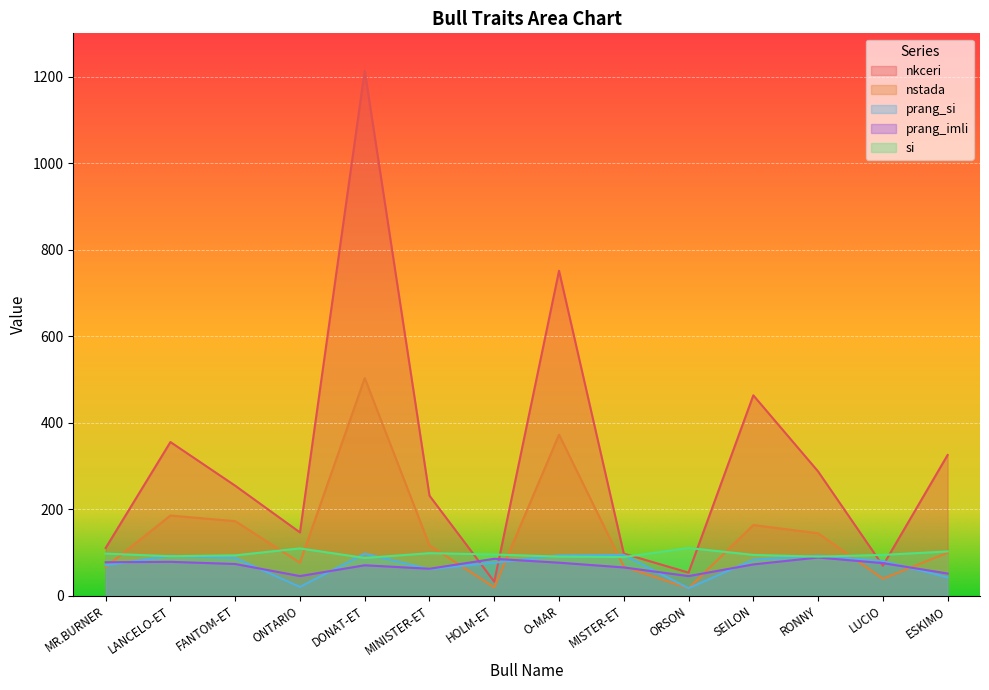

Reading left to right, what are all the values shown in this chart?

nkceri: 110	355	254	146	1214	231	32	751	97	53	463	287	69	325
nstada: 66	185	172	76	503	116	19	372	67	17	163	144	39	99
prang_si: 70	92	87	20	97	61	76	93	94	17	83	92	80	42
prang_imli: 77	78	73	45	70	62	85	76	65	45	72	88	75	51
si: 97	91	93	109	87	98	95	90	89	110	94	90	94	102